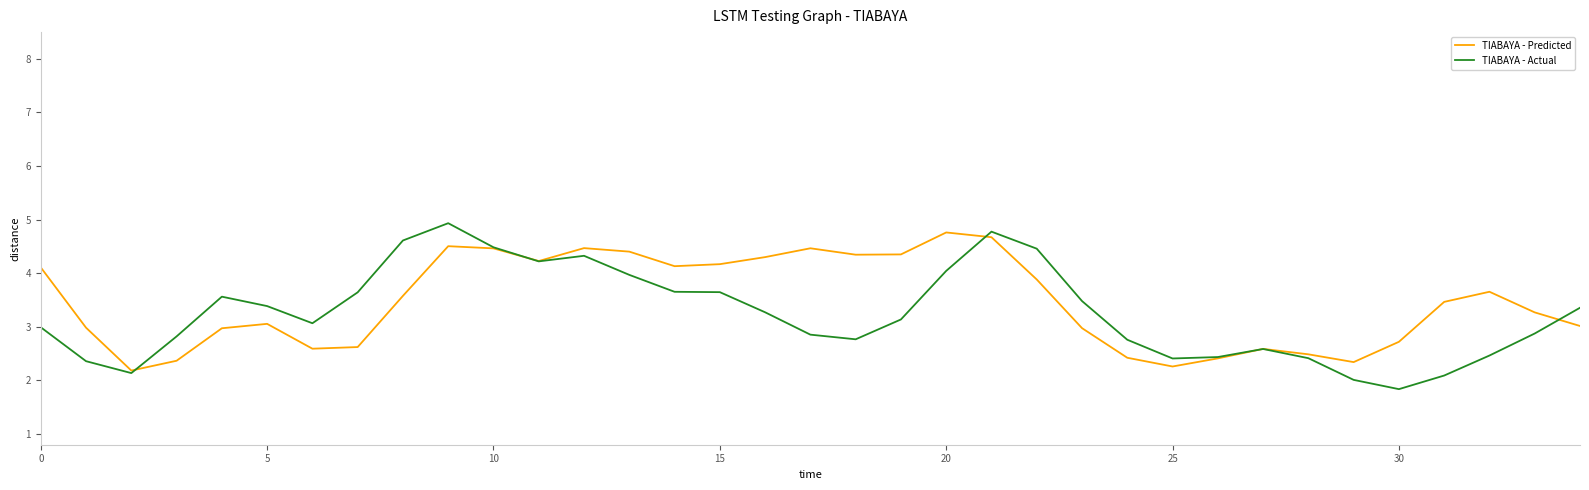

What is the maximum value shown in the chart?

4.9